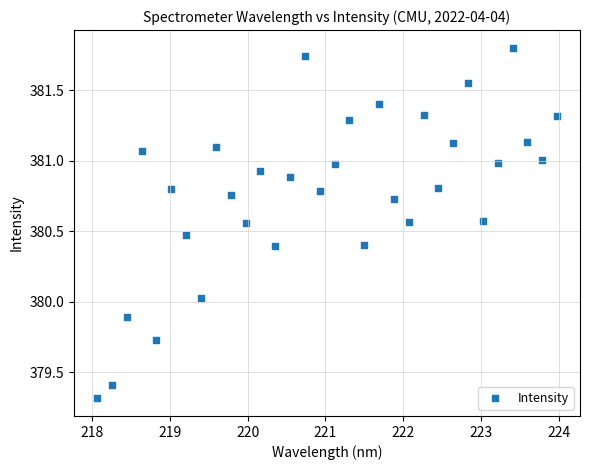

What is the range of Y values (max minus min)?

2.5